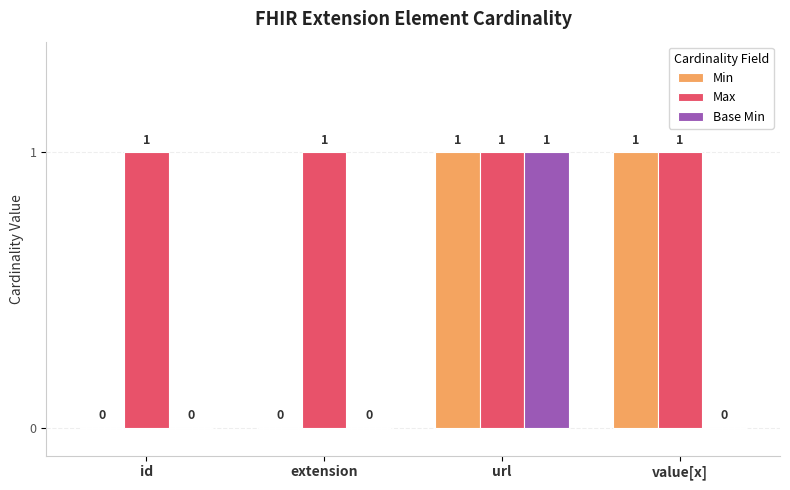

The value of Max at id is 0. True or false?

False